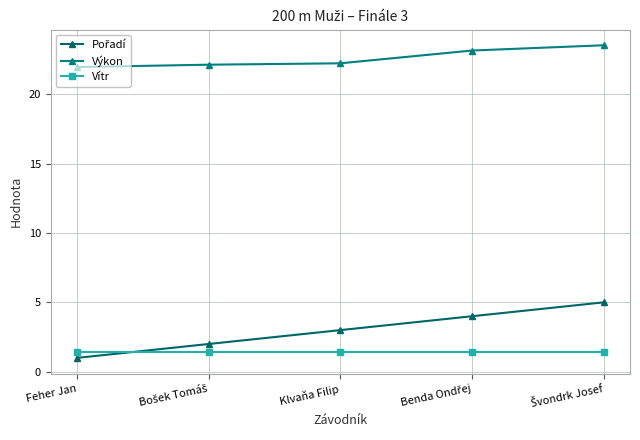

What is the difference between the Výkon values at Švondrk Josef and Klvaňa Filip?

1.3